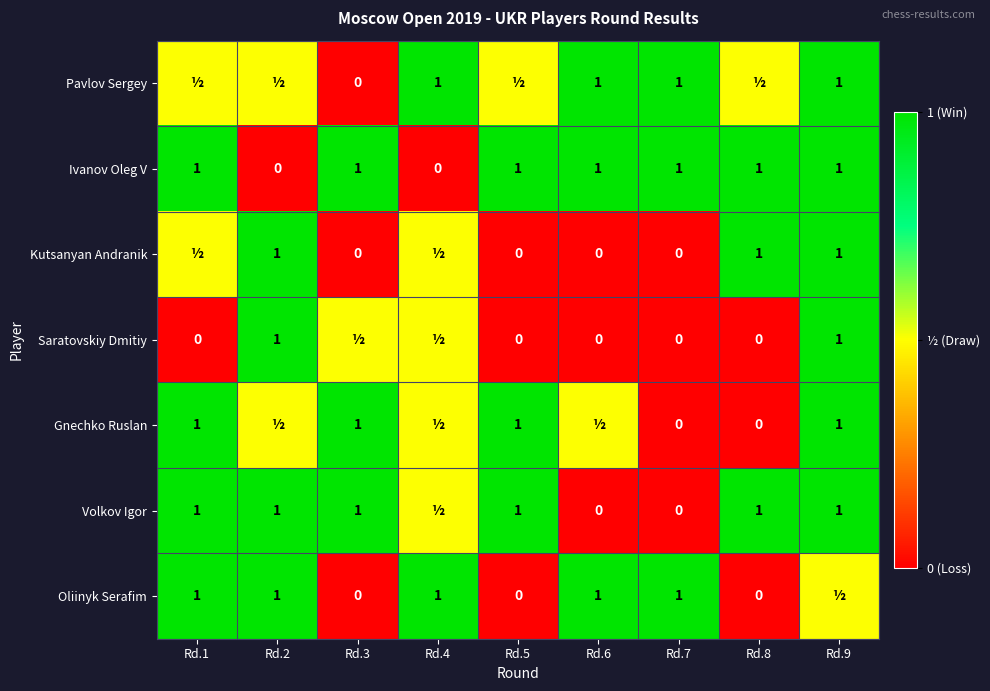

What is the difference between the maximum and minimum values in the Ivanov Oleg V series?

1.0